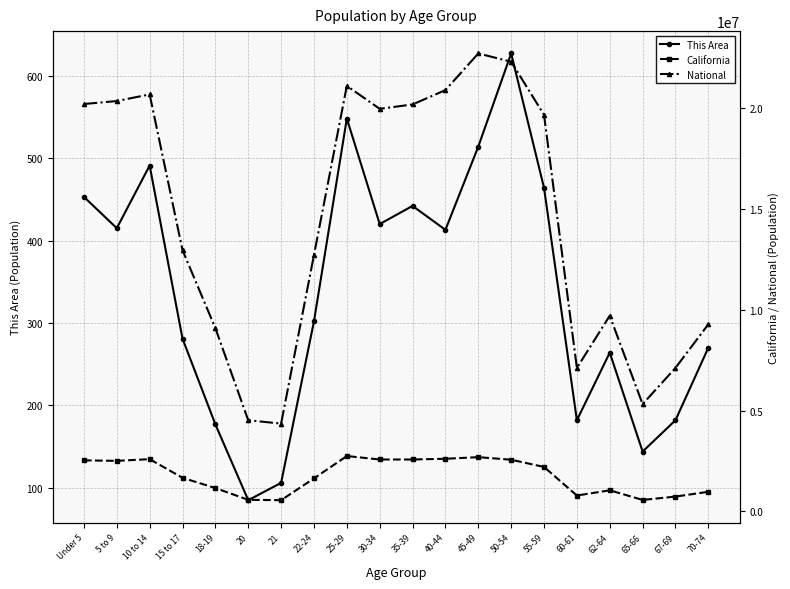

At which category does California reach its first local peak?

10 to 14